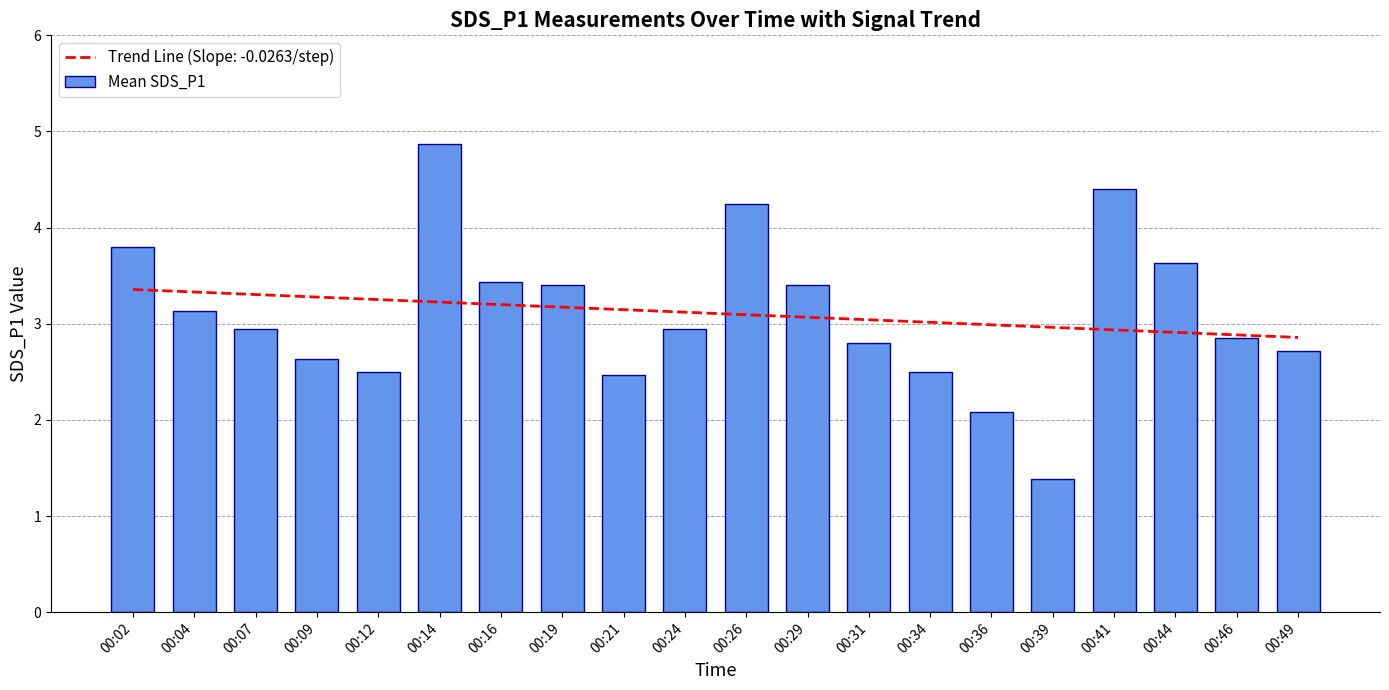

True or false: the data shows 2.5 at 00:21.

True